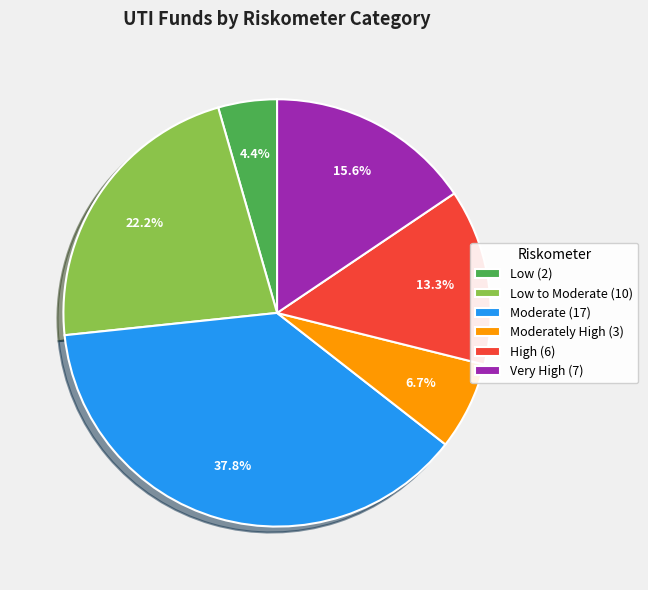

Which category has the biggest portion of the pie?

Moderate (17)